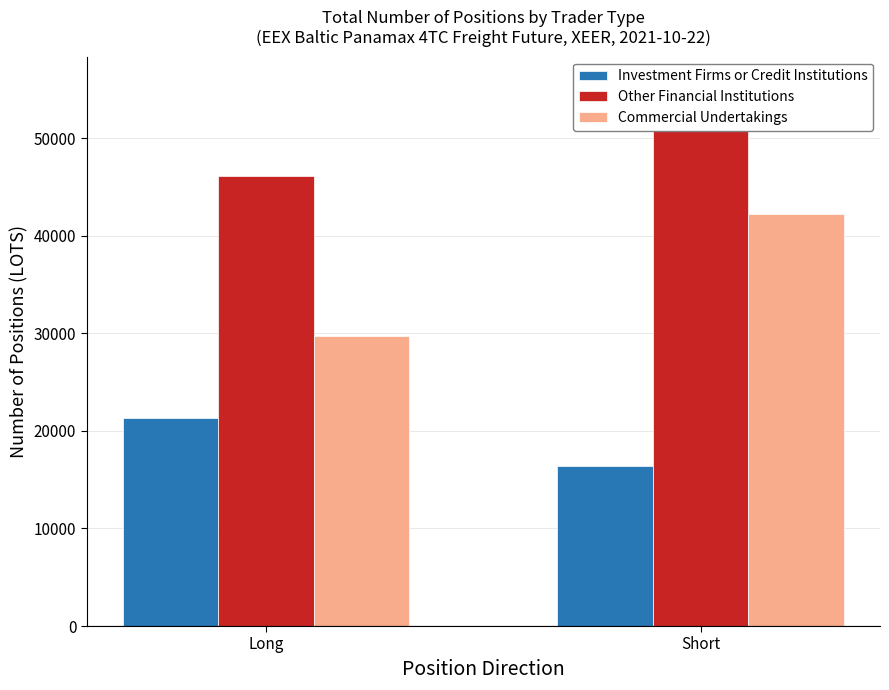

Reading left to right, what are all the values shown in this chart?

Investment Firms or Credit Institutions: 21378.0	16379.9
Other Financial Institutions: 46177.3	55590.2
Commercial Undertakings: 29688.7	42230.2